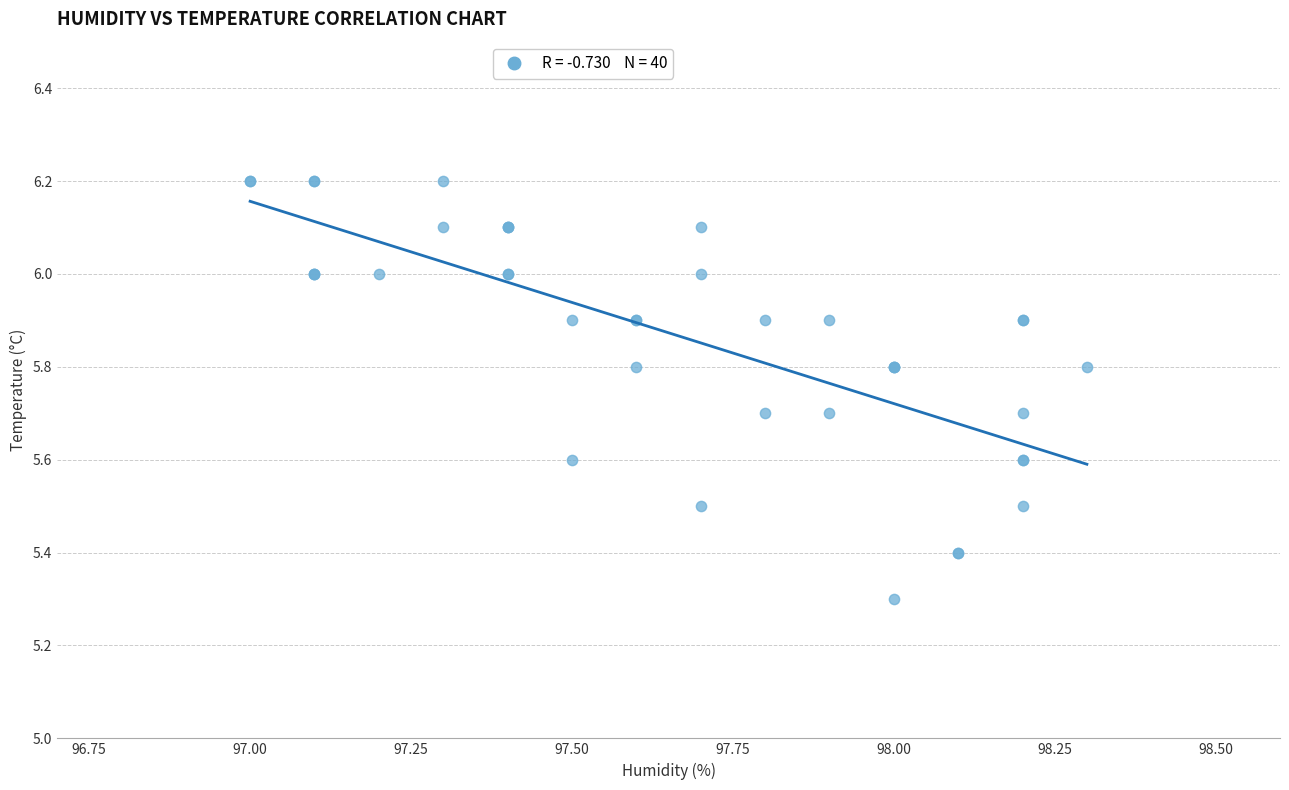

What Y value in the scatter plot is closest to 5?

5.3